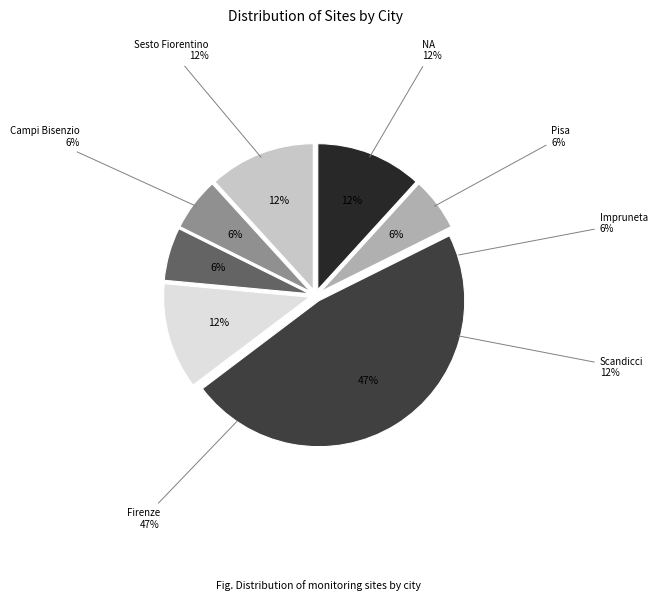

Which has a higher value, Campi Bisenzio or Sesto Fiorentino?

Sesto Fiorentino